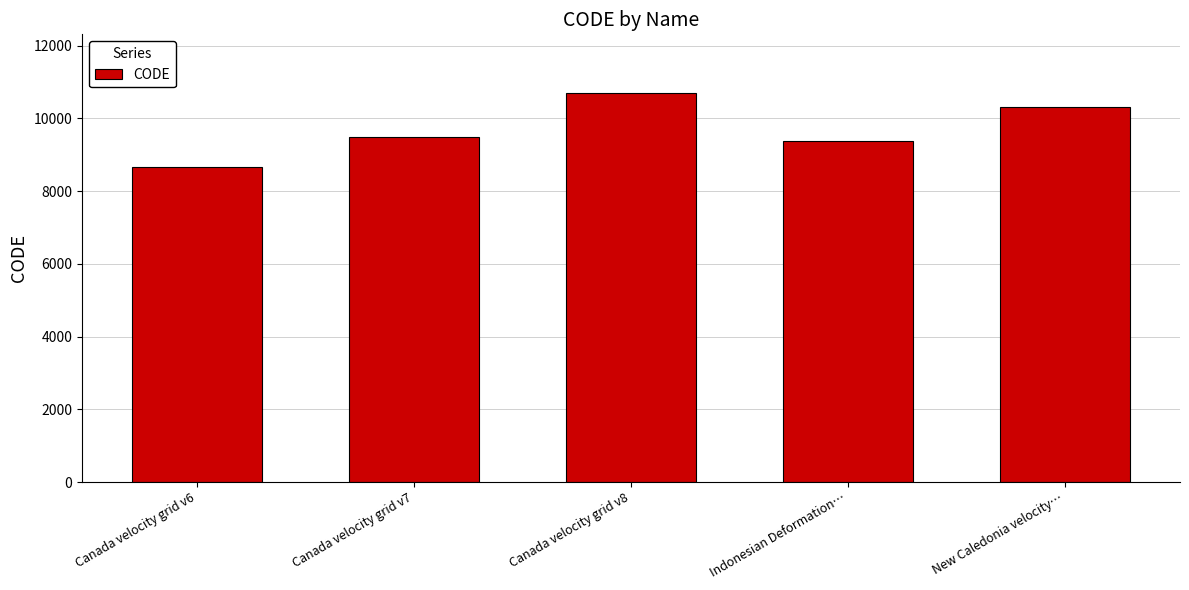

What is the label of the 1st bar from the right?

New Caledonia velocity…